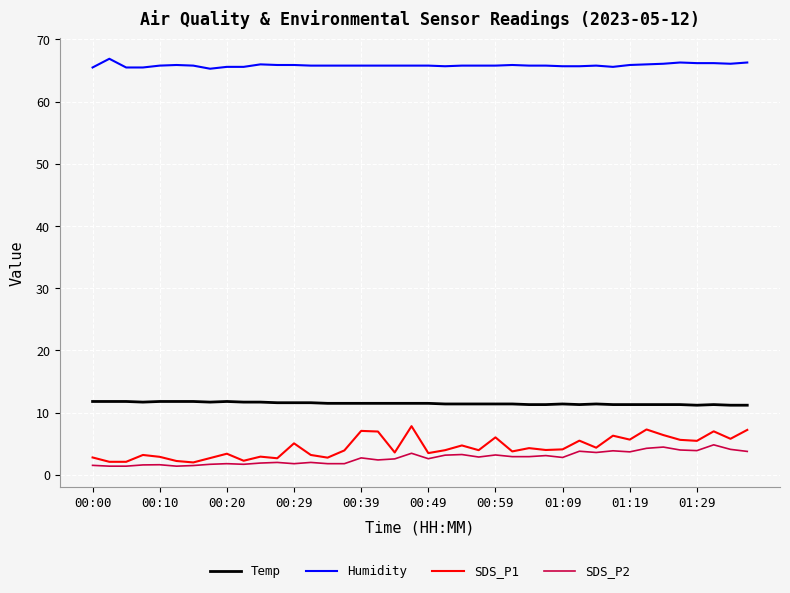

What is the sum of all Humidity values?

2634.1